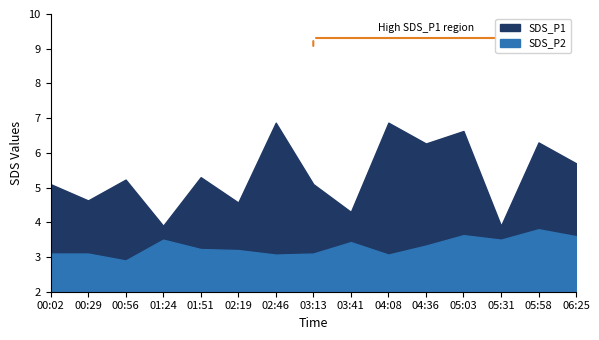

Reading left to right, list all the values displayed in this chart.

SDS_P1: 00:02=5.1	00:29=4.6	00:56=5.2	01:24=3.9	01:51=5.3	02:19=4.6	02:46=6.9	03:13=5.1	03:41=4.3	04:08=6.9	04:36=6.3	05:03=6.6	05:31=3.9	05:58=6.3	06:25=5.7
SDS_P2: 00:02=3.1	00:29=3.1	00:56=2.9	01:24=3.5	01:51=3.2	02:19=3.2	02:46=3.1	03:13=3.1	03:41=3.4	04:08=3.1	04:36=3.3	05:03=3.6	05:31=3.5	05:58=3.8	06:25=3.6